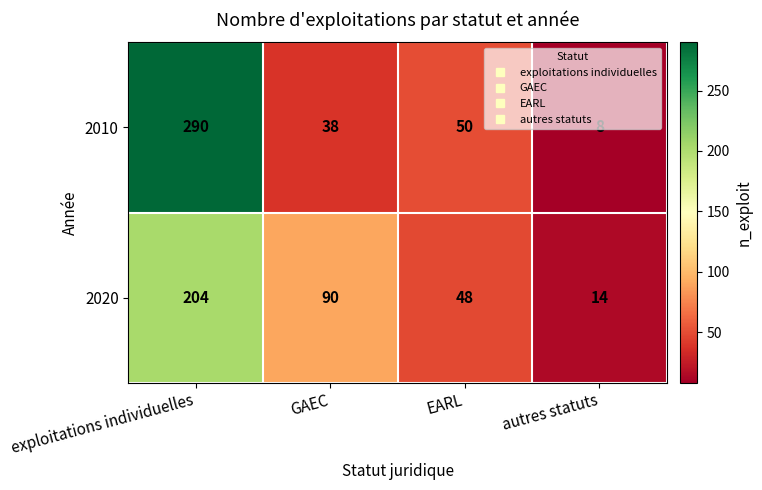

At which label is 2020 closest to 109?

GAEC